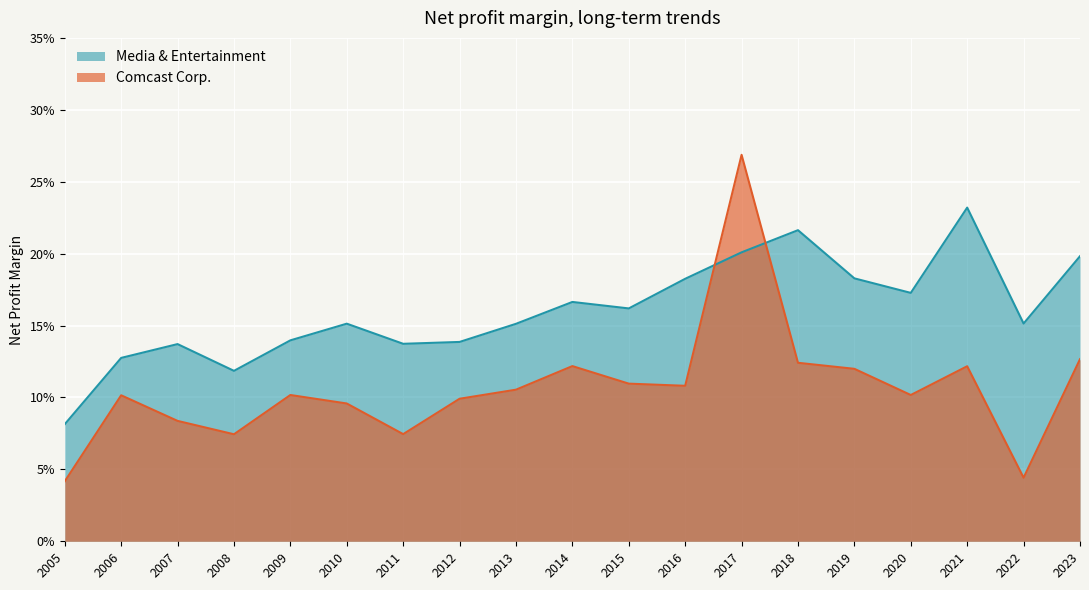

Reading right to left, transcribe all the data shown in this chart.

Media & Entertainment: 0.2	0.2	0.2	0.2	0.2	0.2	0.2	0.2	0.2	0.2	0.2	0.1	0.1	0.2	0.1	0.1	0.1	0.1	0.1
Comcast Corp.: 0.1	0.0	0.1	0.1	0.1	0.1	0.3	0.1	0.1	0.1	0.1	0.1	0.1	0.1	0.1	0.1	0.1	0.1	0.0